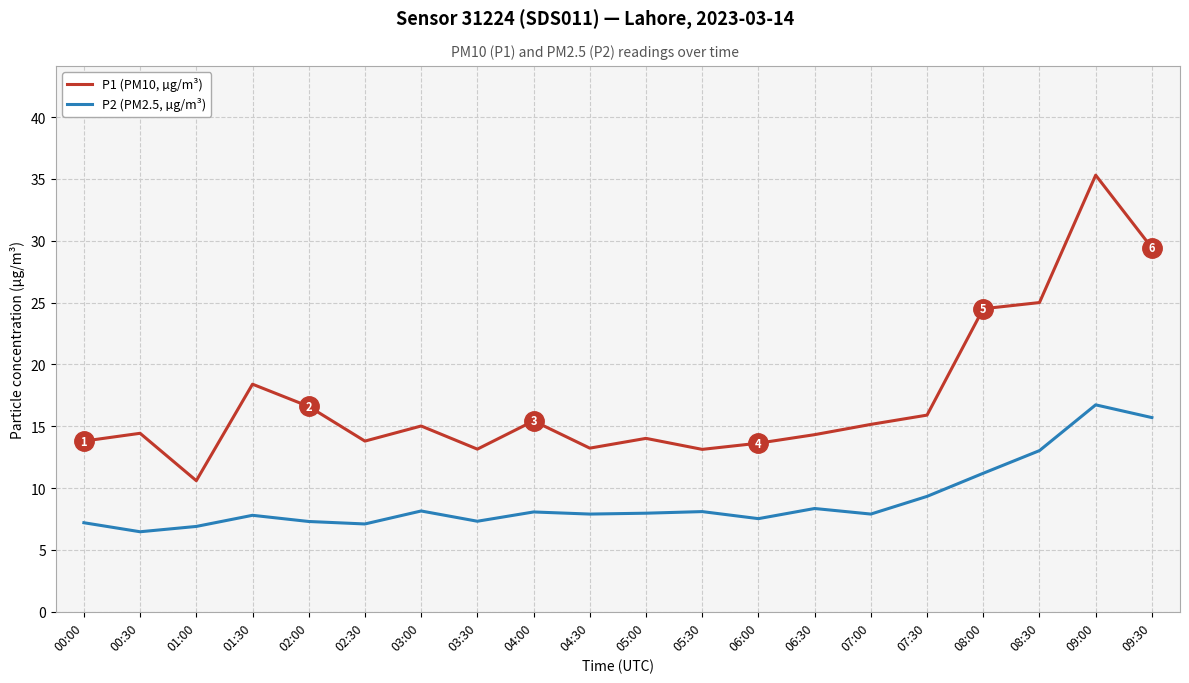

What is the difference between the second highest and second lowest values in the P2 (PM2.5, µg/m³) series?

8.8